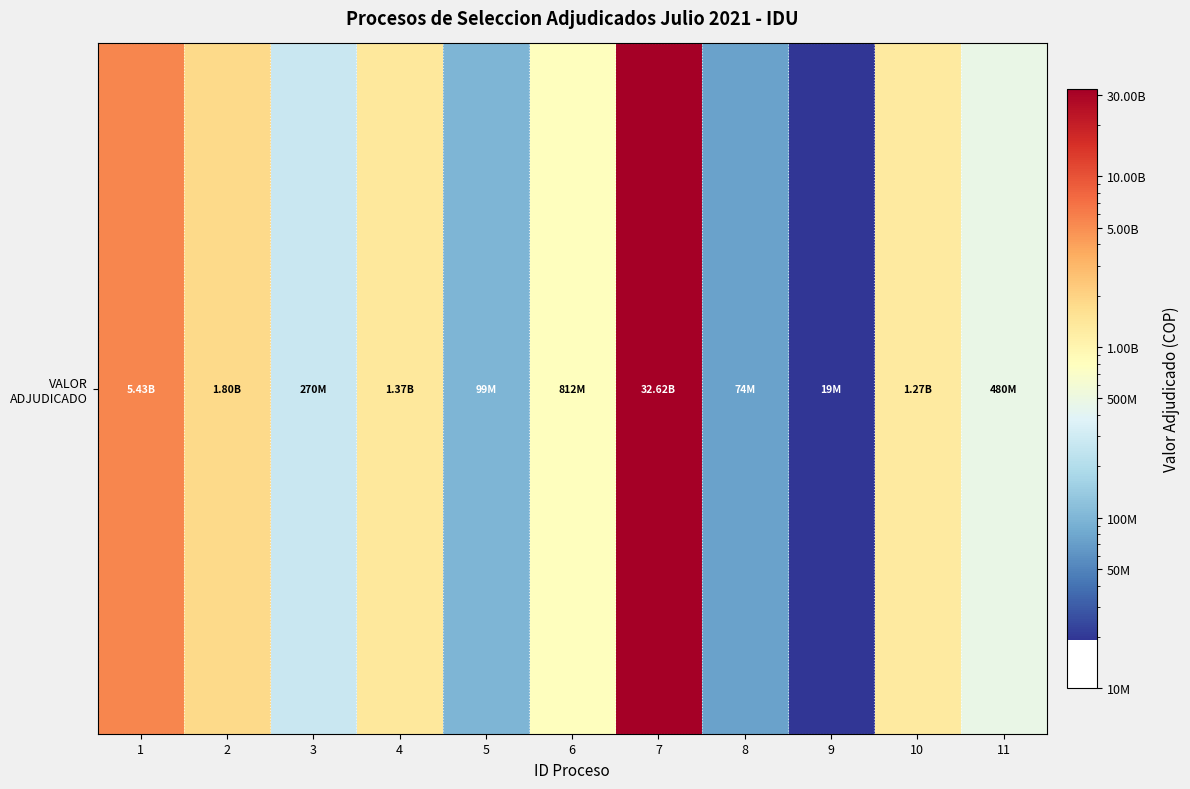

Rank the categories by value from highest to lowest.

7, 1, 2, 4, 10, 6, 11, 3, 5, 8, 9